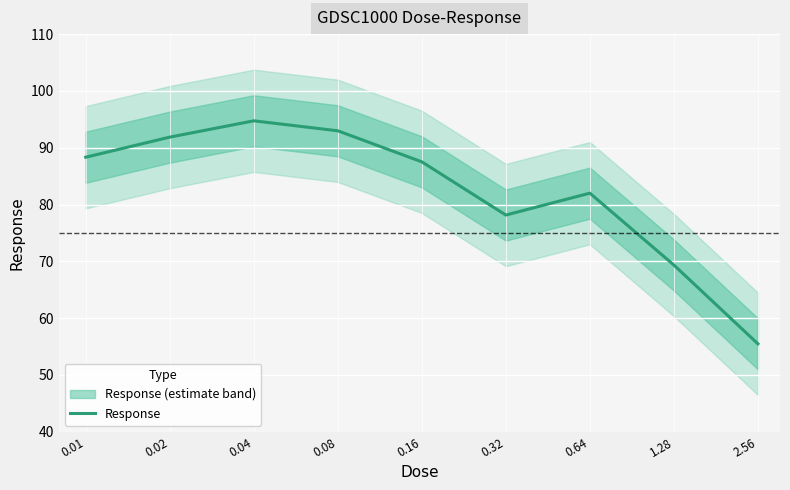

What is the difference between the values at 0.16 and 2.56?

32.0